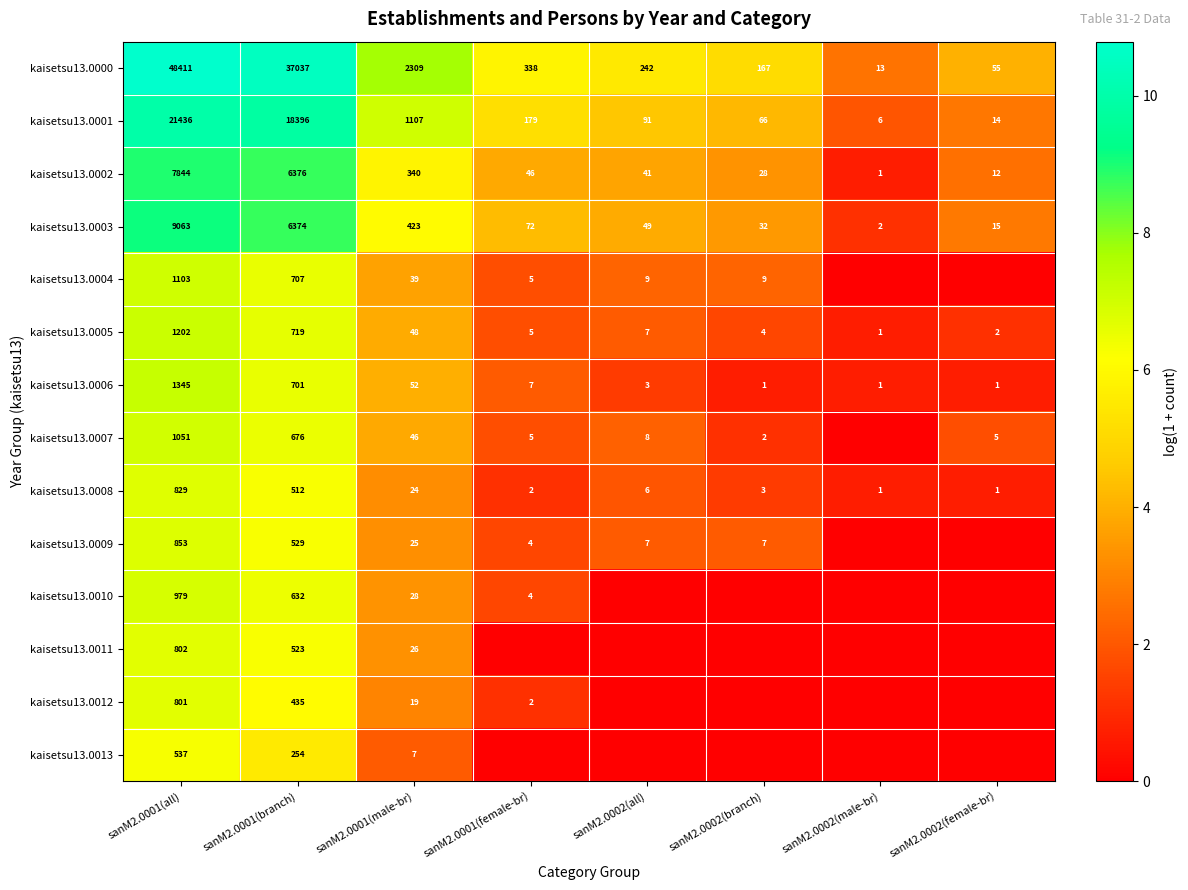

True or false: kaisetsu13.0003 has a value of 12 at sanM2.0002(branch).

False